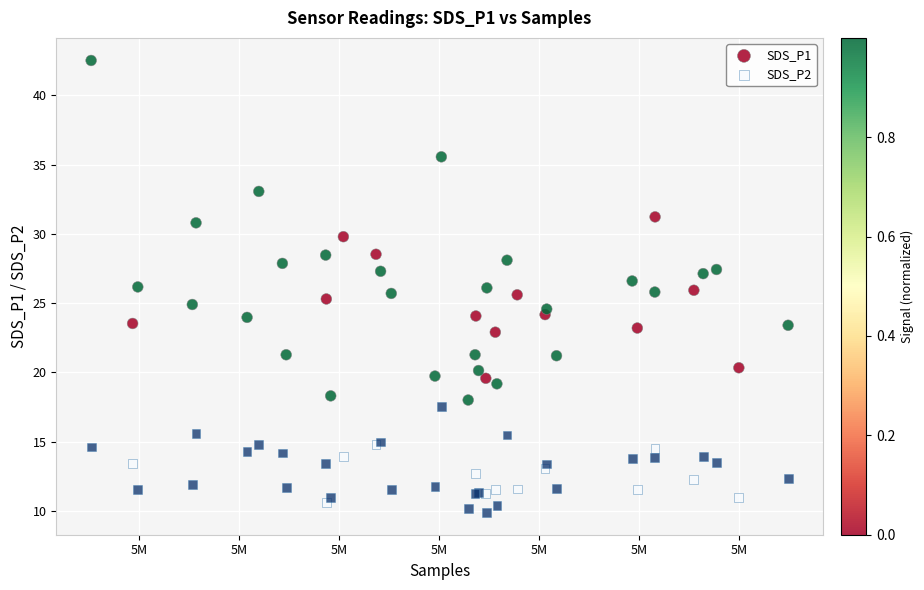

What are all the series names shown in the legend?

SDS_P1, SDS_P2